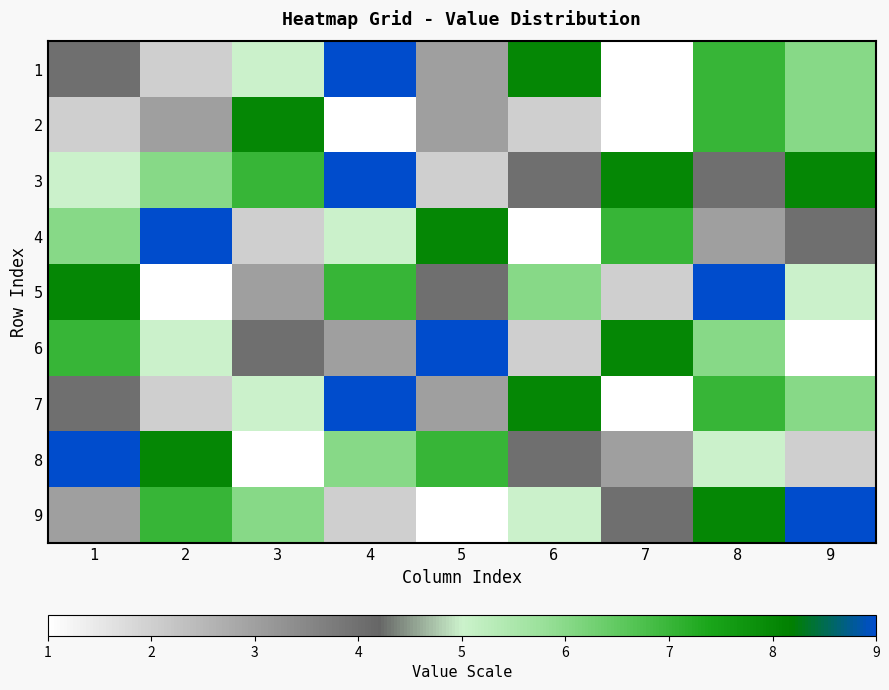

Between 8 and 9, which series saw the biggest shift?

6